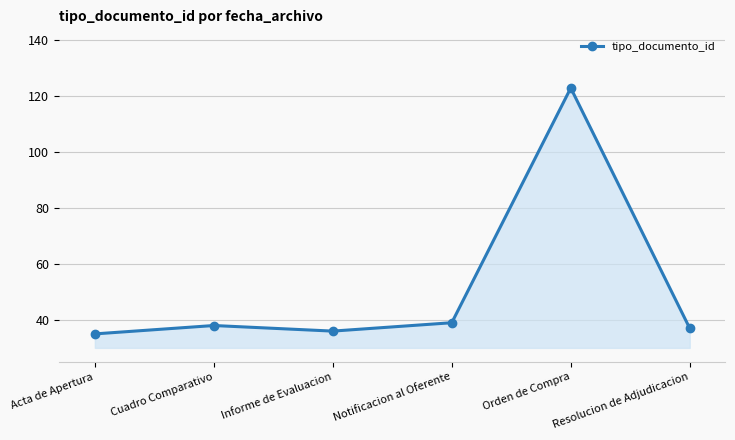

What is the difference between the maximum and second lowest values?

87